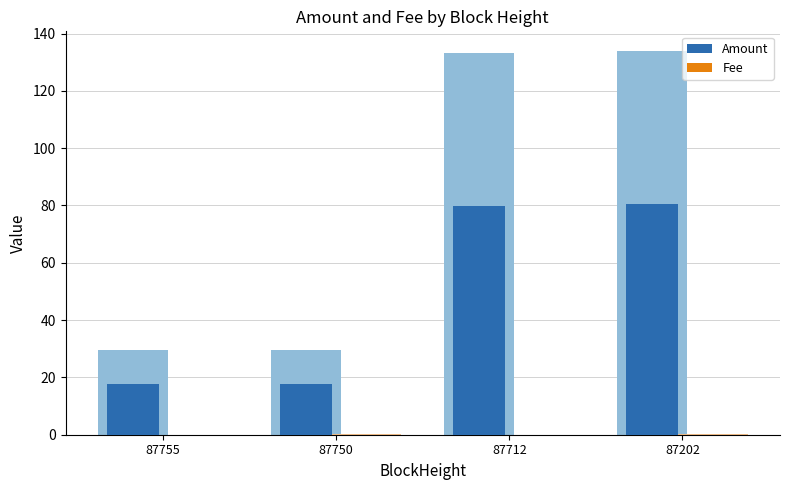

The Fee series shows 0.1 at 87202. True or false?

False